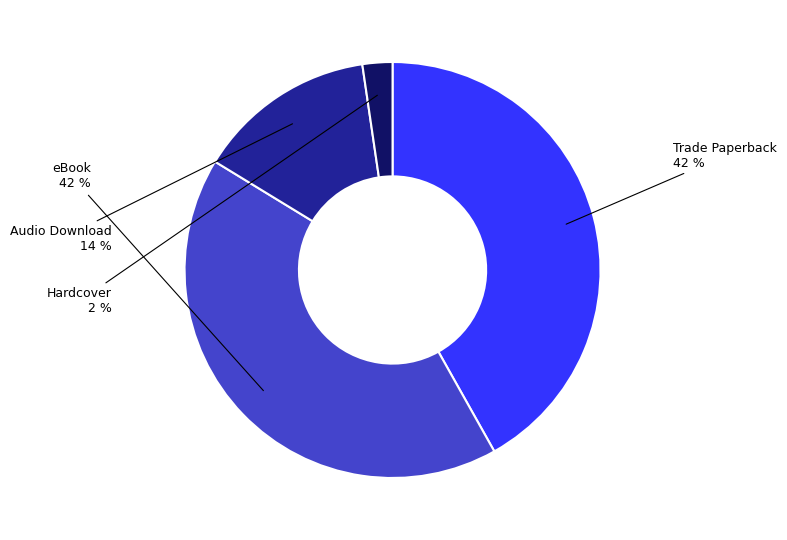

To the nearest percent, what is the average slice percentage?

25%